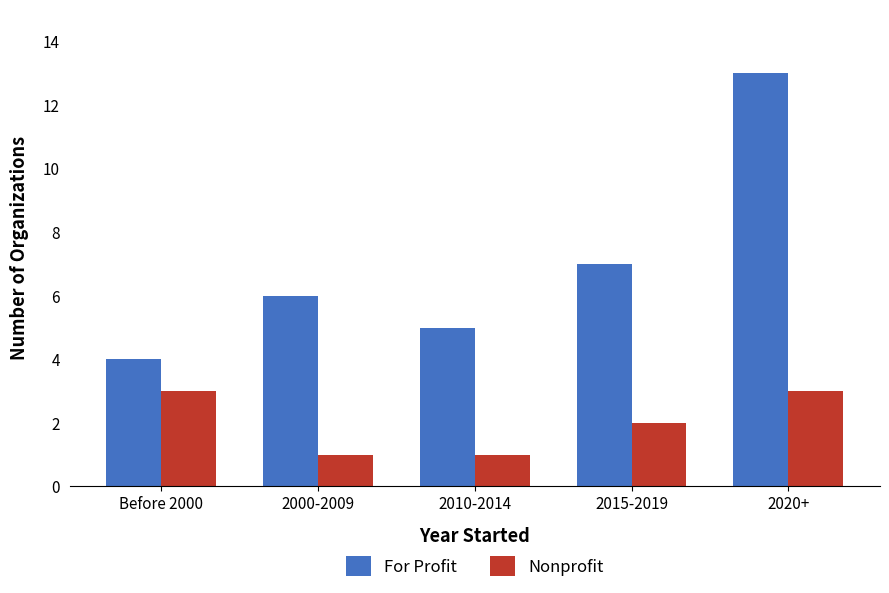

What is the maximum value for Nonprofit?

3